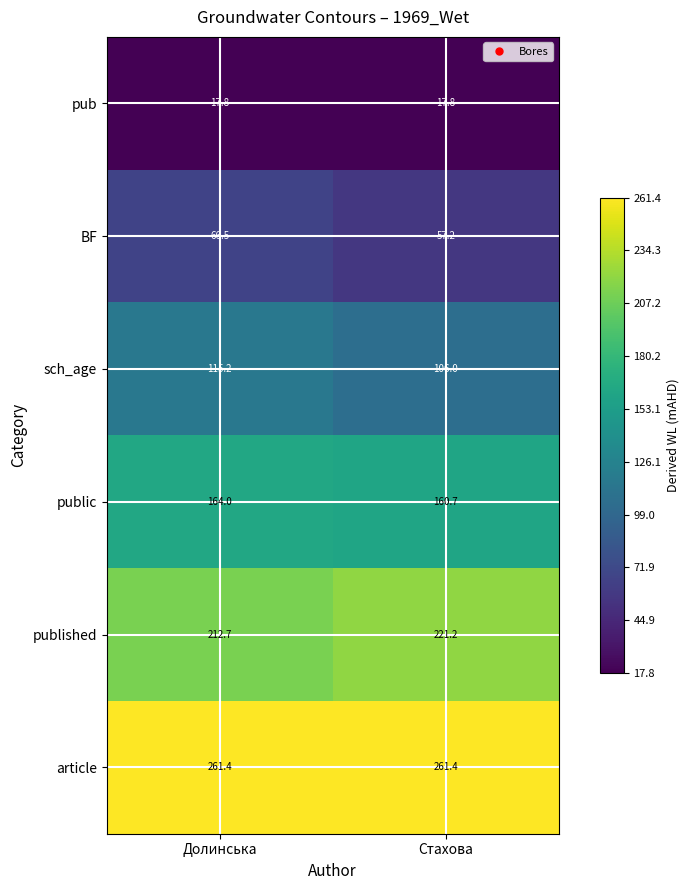

Is it true that pub equals 12.4 at Долинська?

False